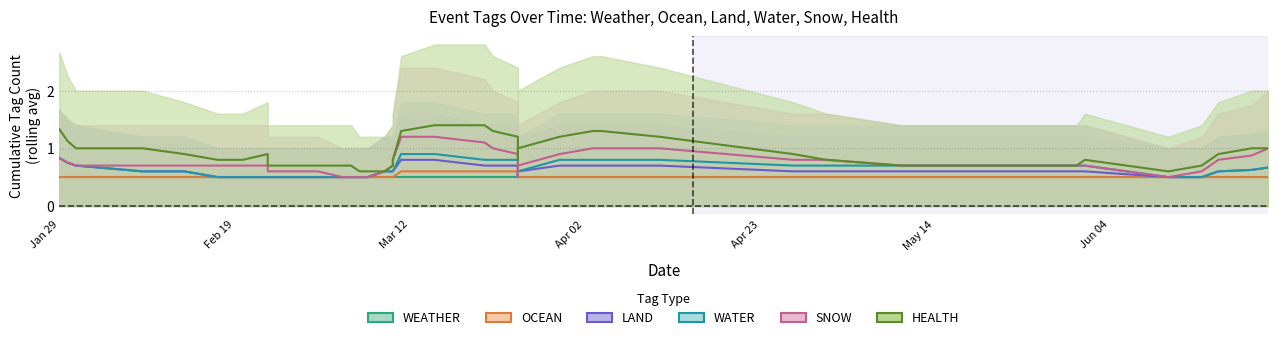

What position from the left is 7?

8